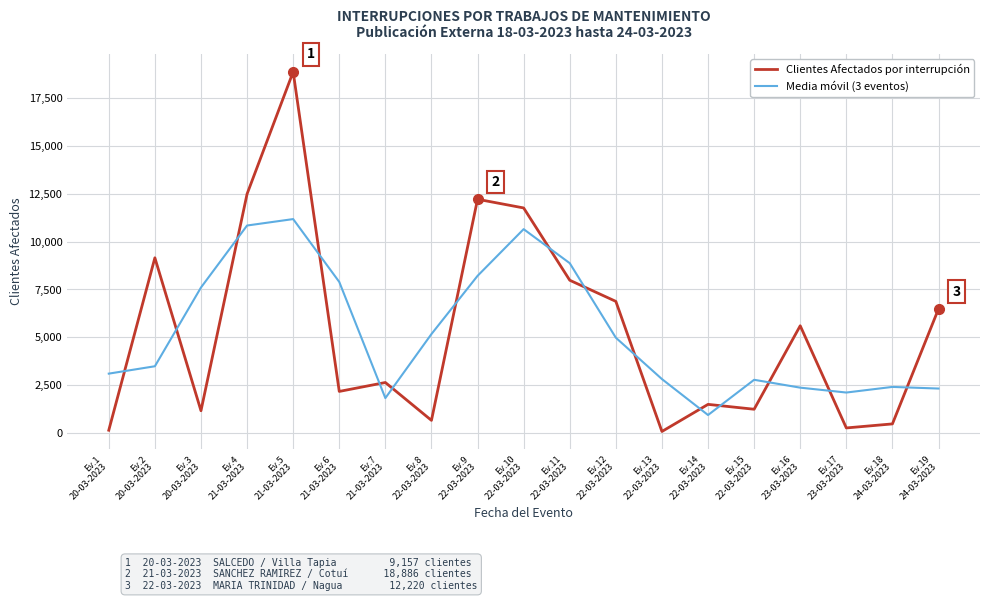

The Media móvil (3 eventos) series shows 2403.3 at Ev.18
24-03-2023. True or false?

True